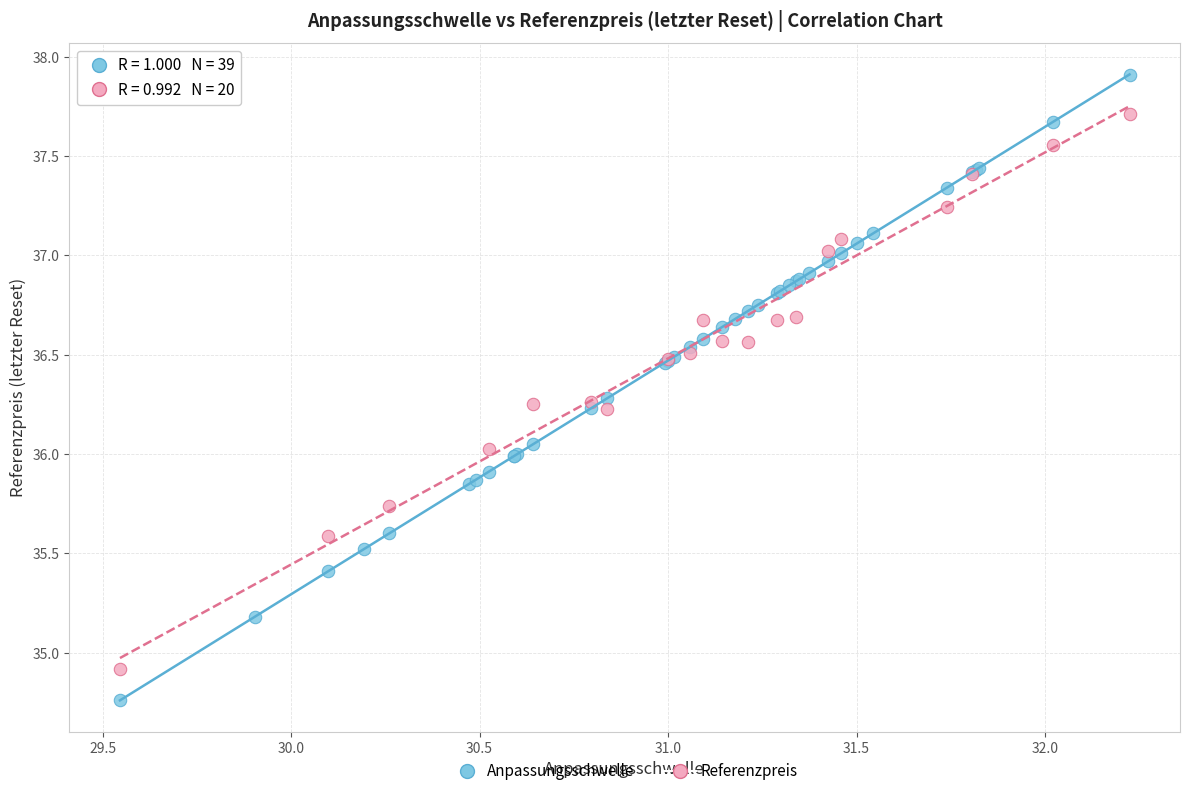

Which series reaches the maximum Y coordinate?

Anpassungsschwelle